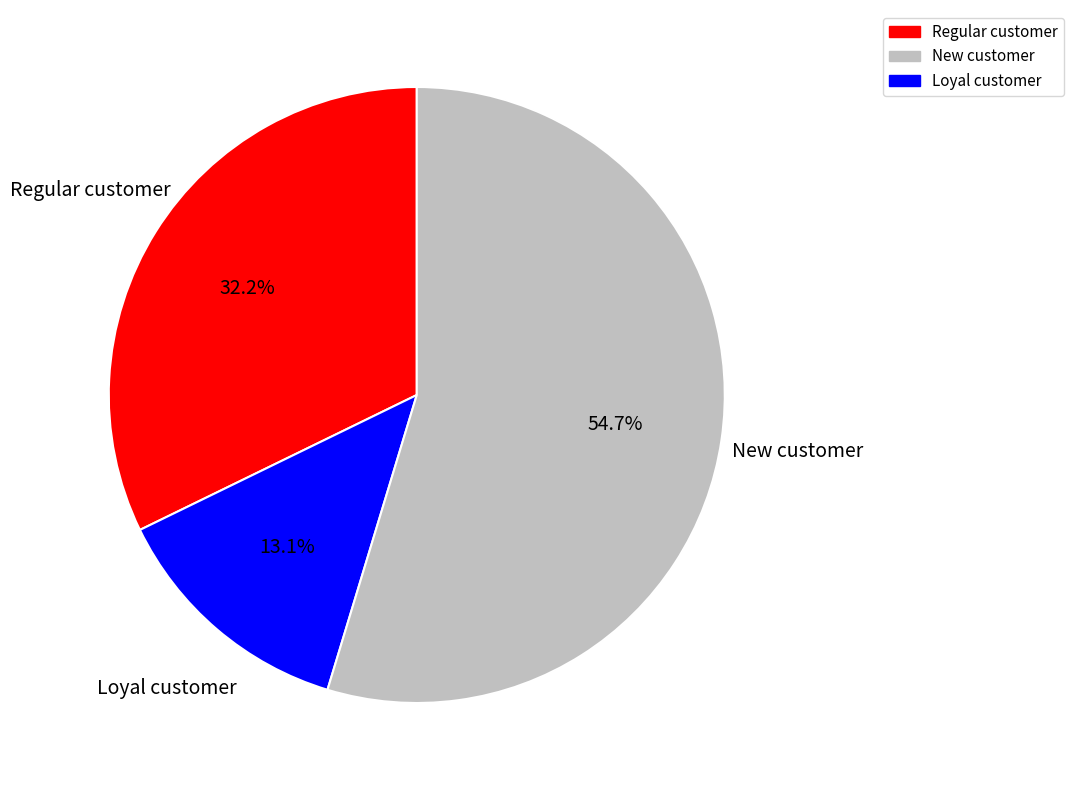

Which has a higher value, New customer or Regular customer?

New customer